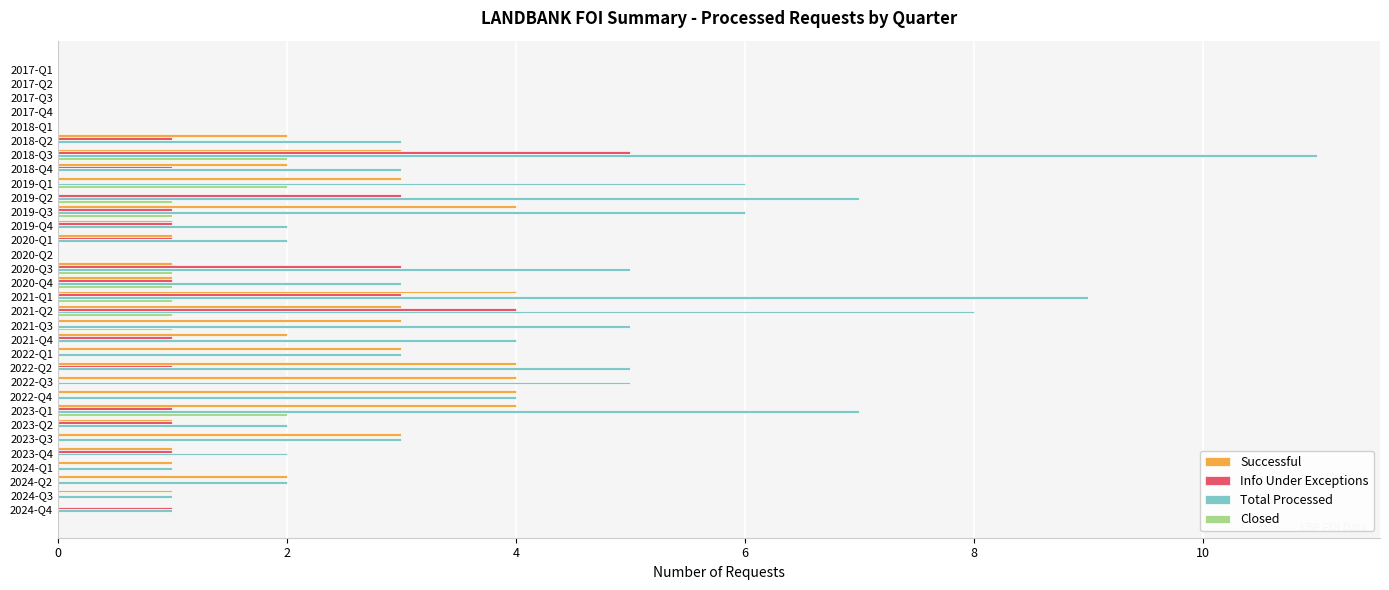

Is it true that Total Processed equals -7 at 2017-Q3?

False